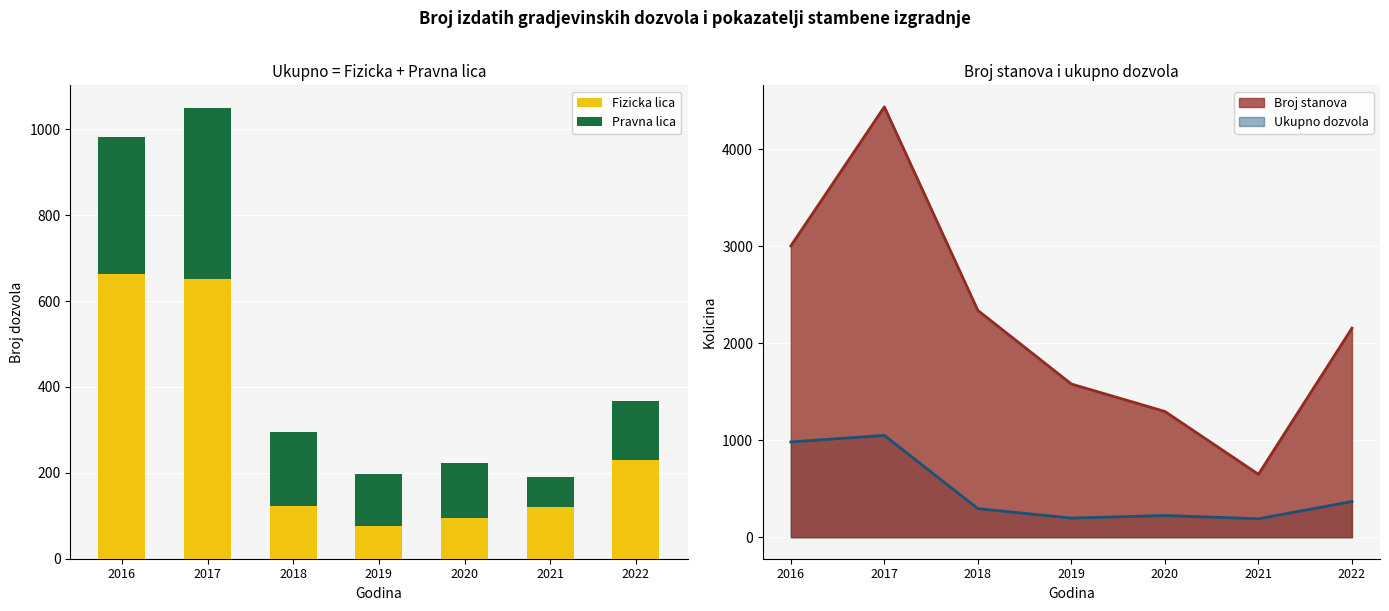

Which series changed the most between 2019 and 2022?

Fizicka lica